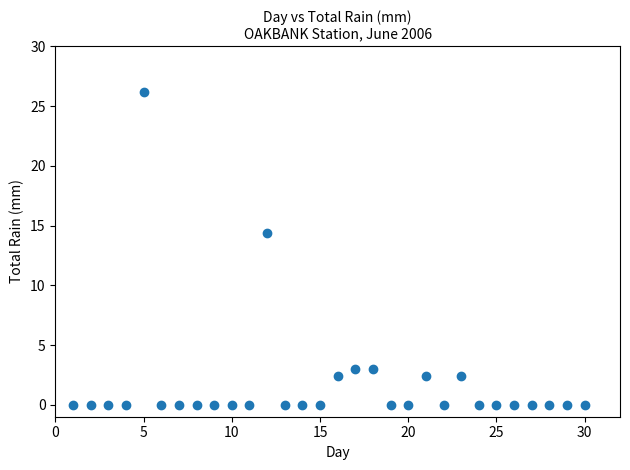

What Y value in the scatter plot is closest to 13?

14.4